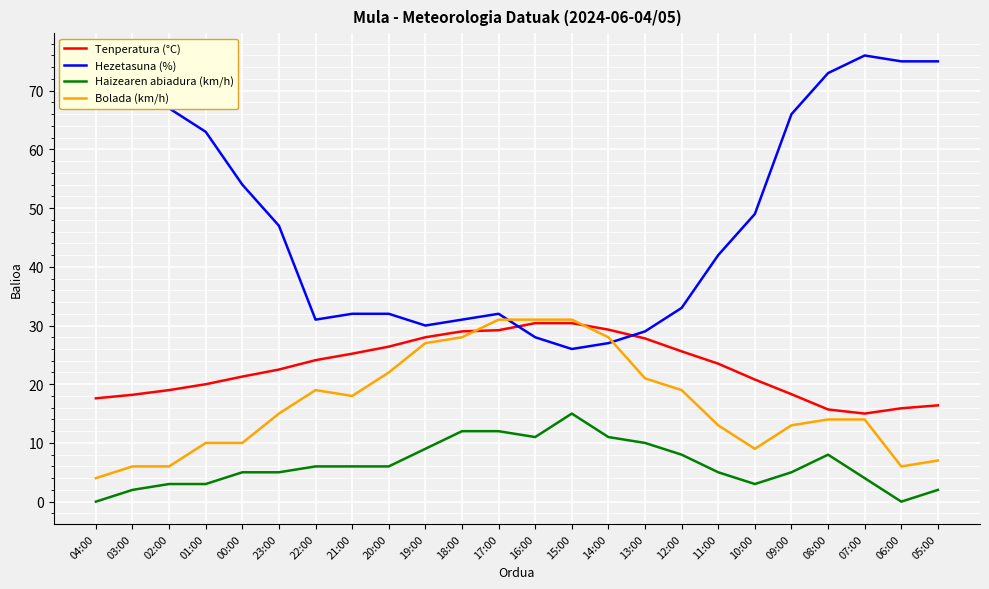

What are all the series names shown in the legend?

Tenperatura (°C), Hezetasuna (%), Haizearen abiadura (km/h), Bolada (km/h)